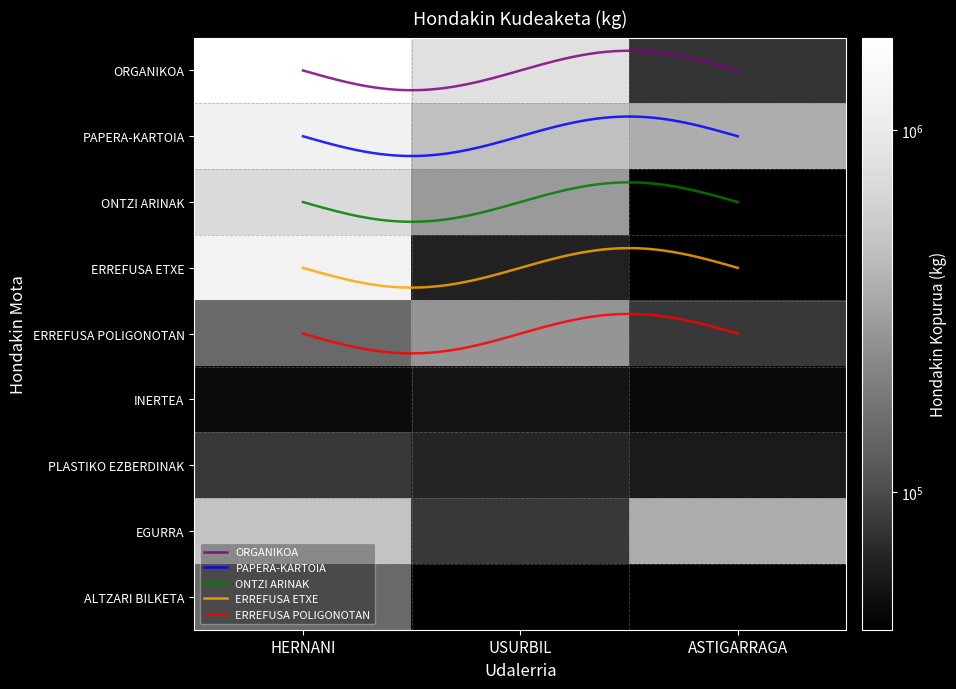

At USURBIL, list the series in order from largest to smallest.

ORGANIKOA, PAPERA-KARTOIA, ONTZI ARINAK, ERREFUSA POLIGONOTAN, EGURRA, PLASTIKO EZBERDINAK, INERTEA